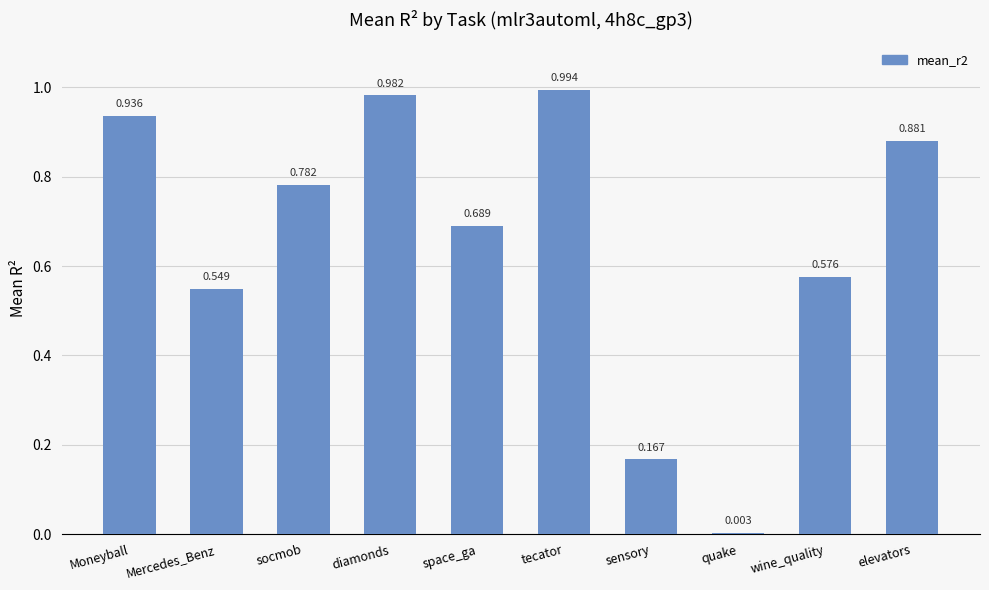

Which has a higher value, socmob or space_ga?

socmob